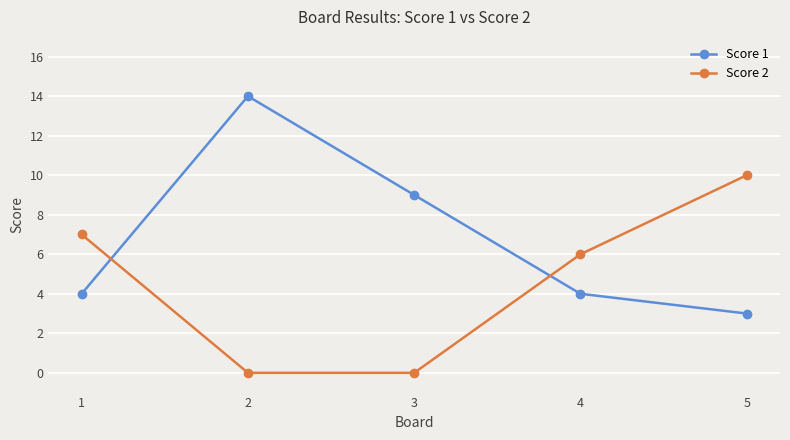

Reading left to right, extract all data points from this chart.

Score 1: 4	14	9	4	3
Score 2: 7	0	0	6	10